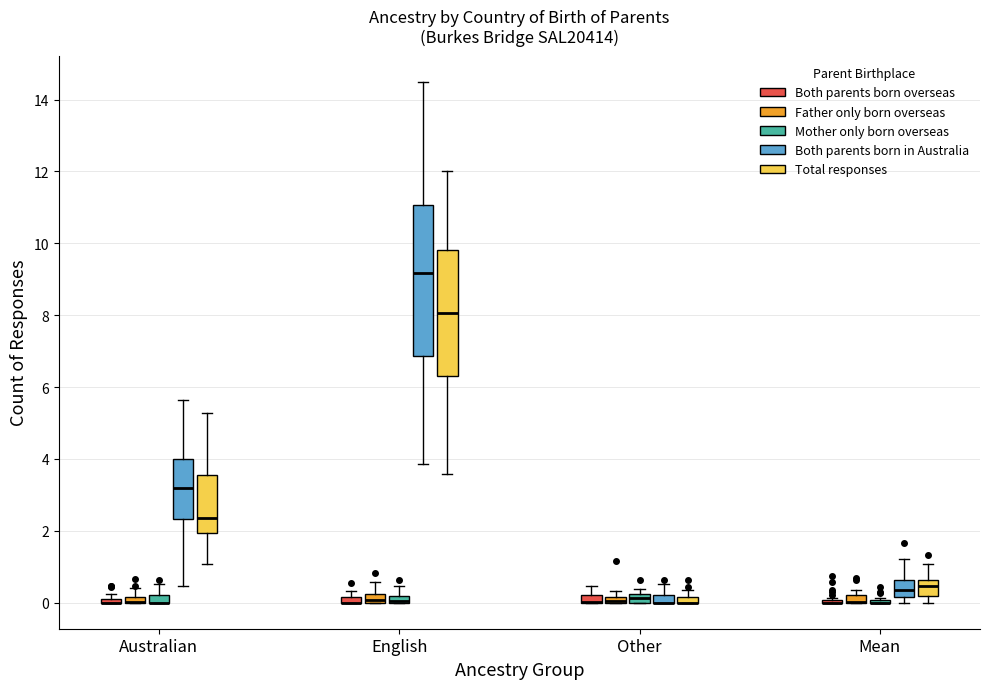

Where is the lower edge of the box for Other (Father only born overseas) on the y-axis? The values are not printed on the chart, so give them approximately, as read against the axis.

0.0